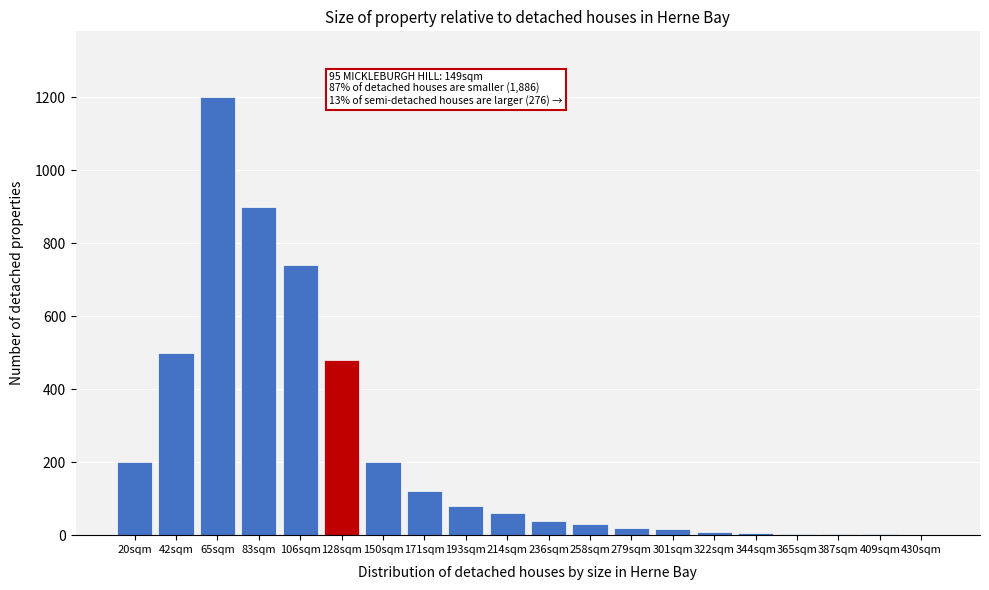

What is the sum of all values?

4610